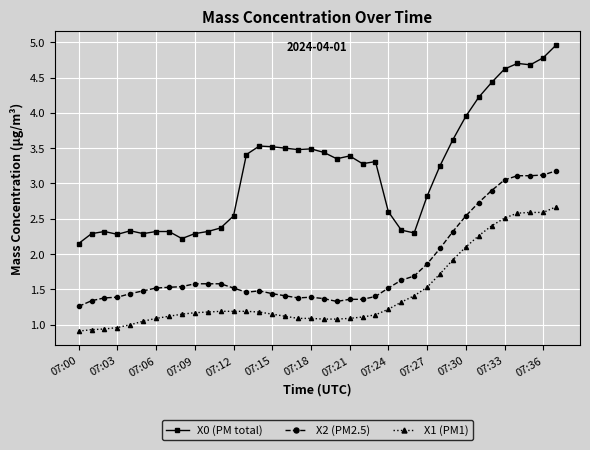

Count the number of categories in the chart.

38